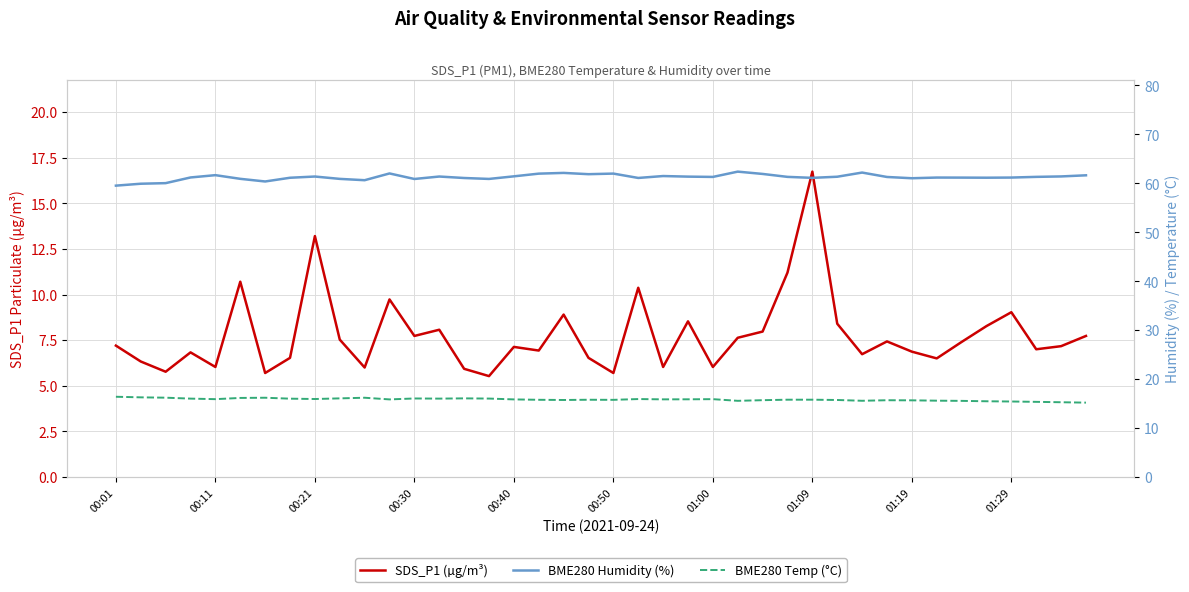

Does the chart display data point markers on the line(s)?

No